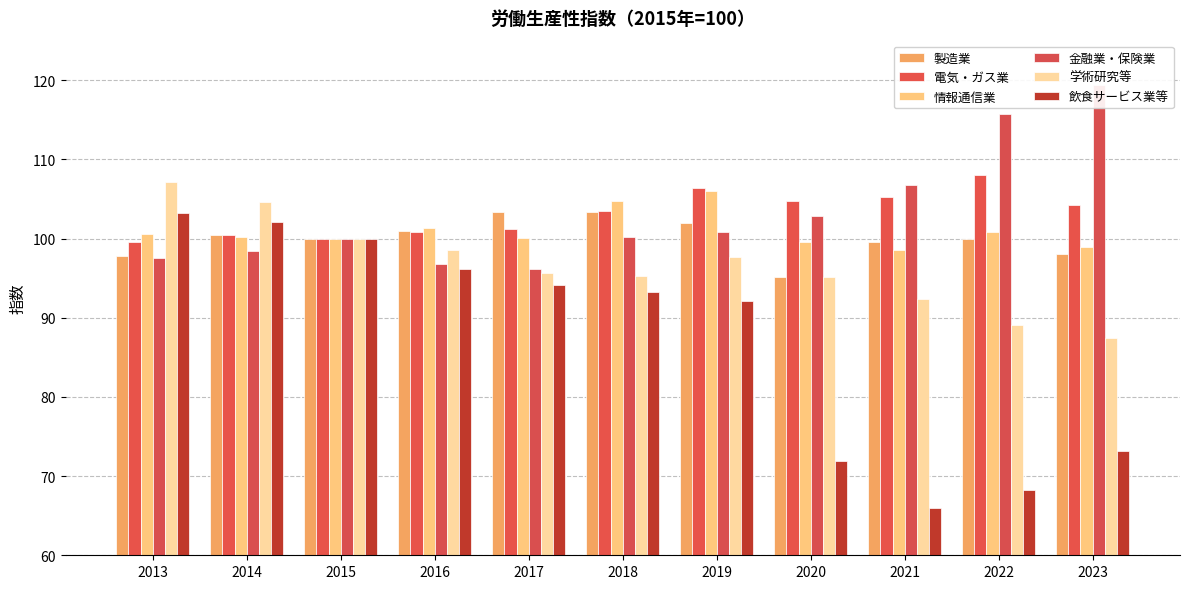

The 製造業 series shows 98.1 at 2023. True or false?

True